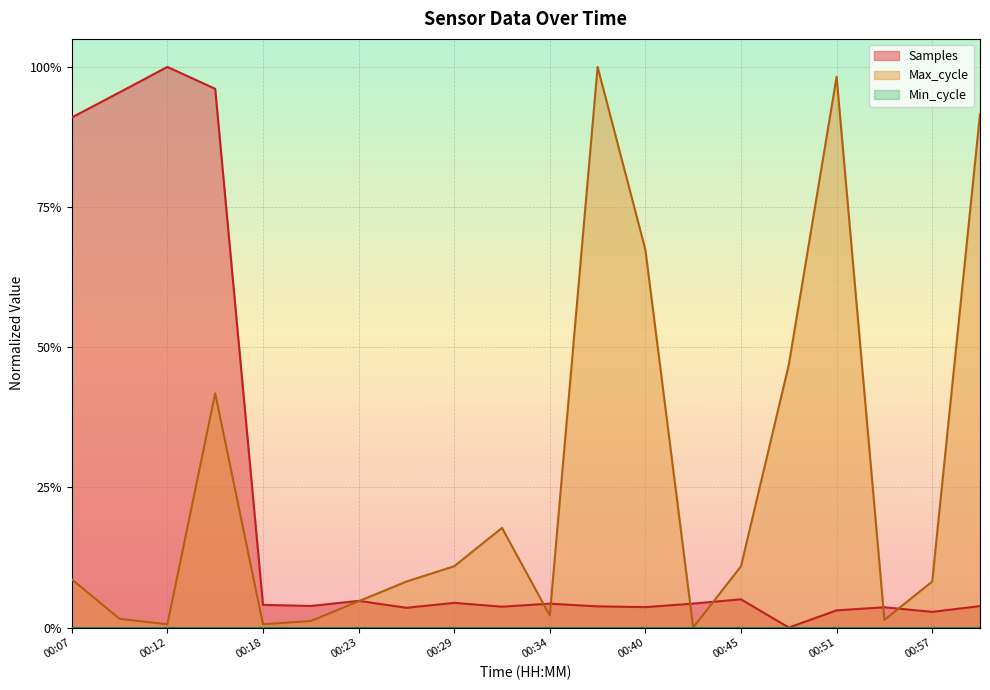

Reading left to right, transcribe all the data shown in this chart.

Samples: 0.9	1.0	1.0	1.0	0.0	0.0	0.0	0.0	0.0	0.0	0.0	0.0	0.0	0.0	0.1	0.0	0.0	0.0	0.0	0.0
Max_cycle: 0.1	0.0	0.0	0.4	0.0	0.0	0.0	0.1	0.1	0.2	0.0	1.0	0.7	0.0	0.1	0.5	1.0	0.0	0.1	0.9